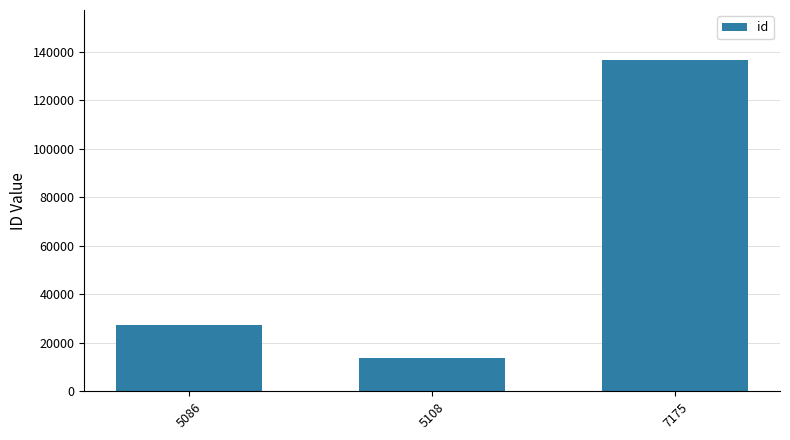

Does the chart contain stacked bars?

No